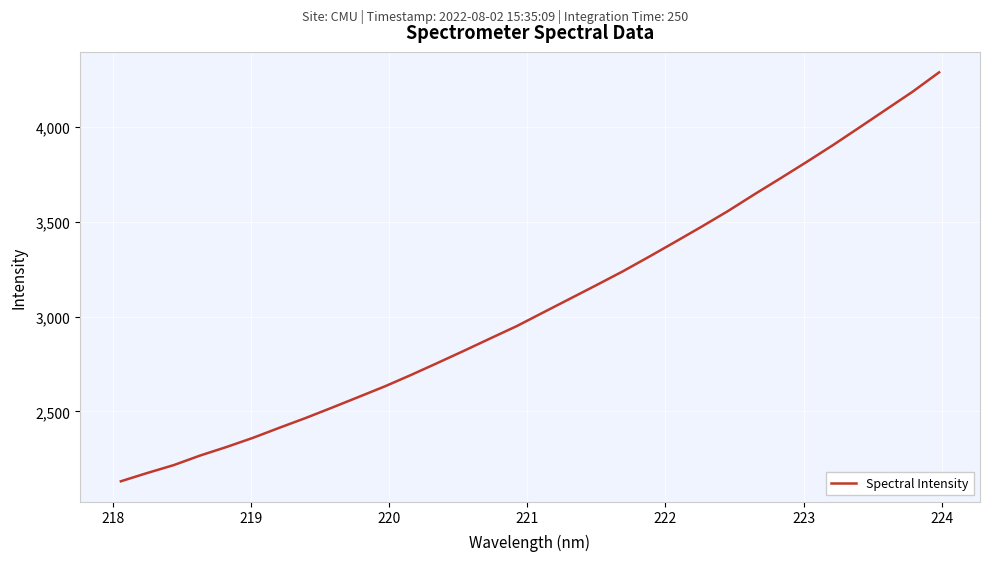

What is the smallest value displayed?

2131.2